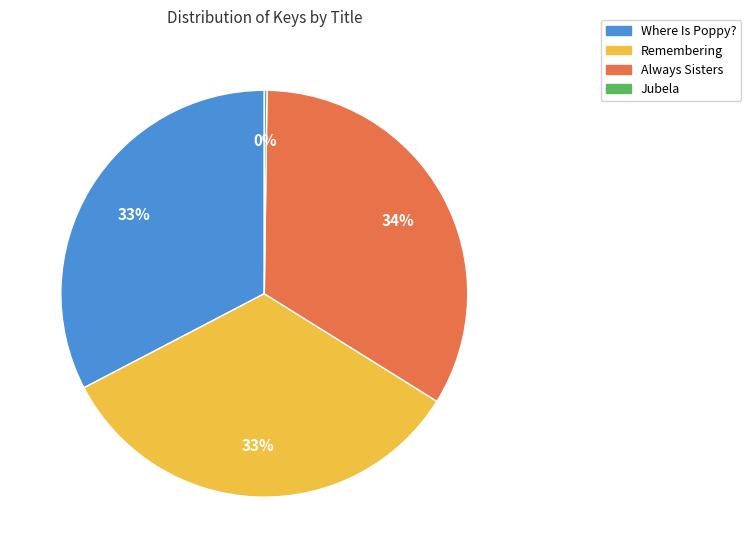

To the nearest percent, what percentage of the pie is Remembering?

33%